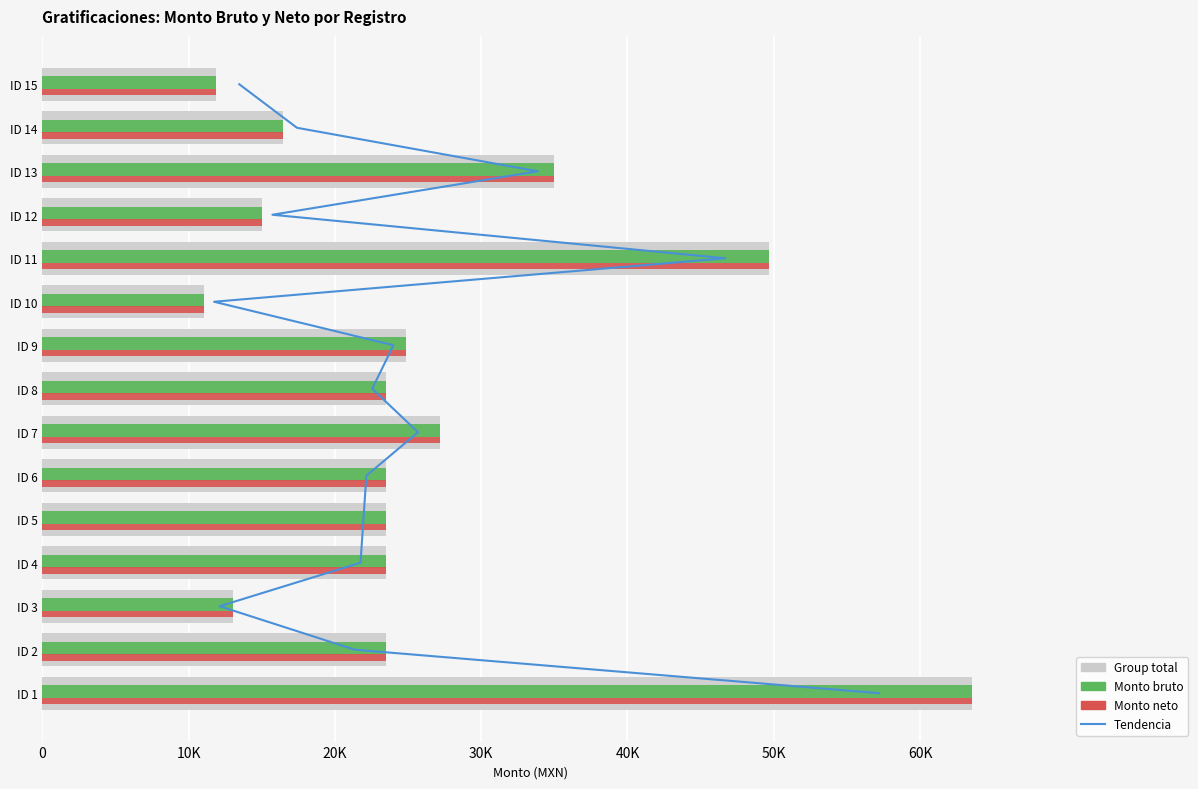

Is the value of Monto bruto at 8 greater than the value of Tendencia at 8?

Yes